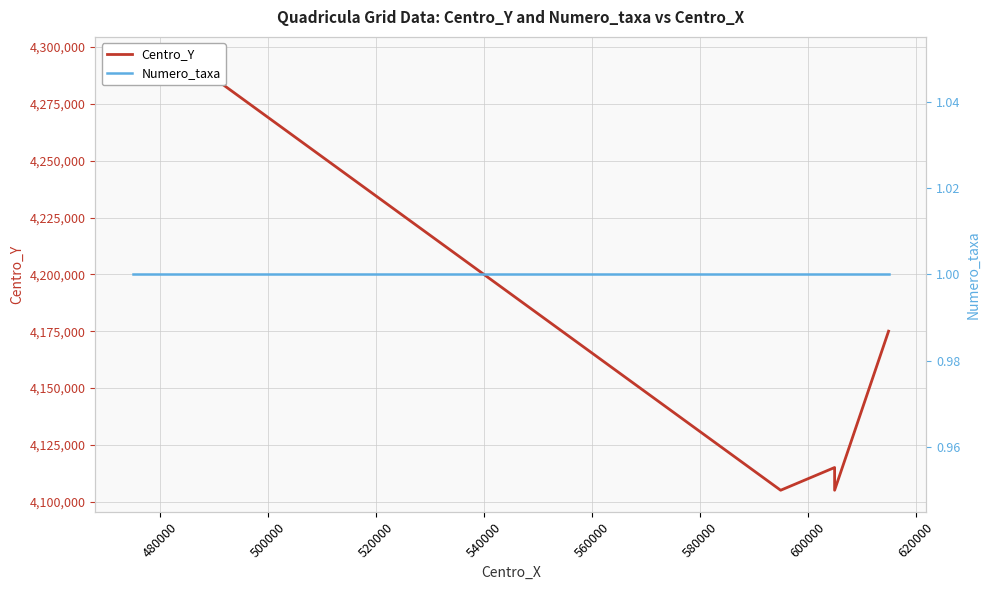

Rank the series by their maximum value, from highest to lowest.

Centro_Y, Numero_taxa